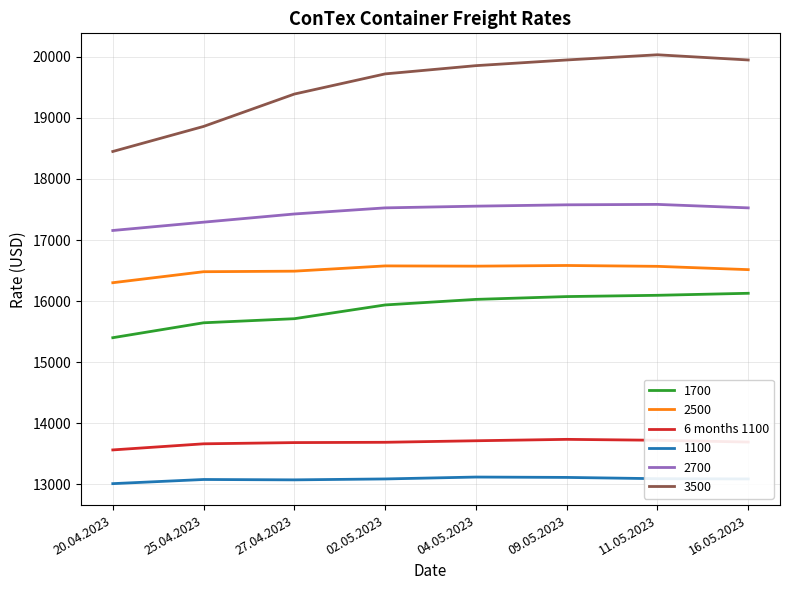

The value of 1700 at 20.04.2023 is 15402. True or false?

True